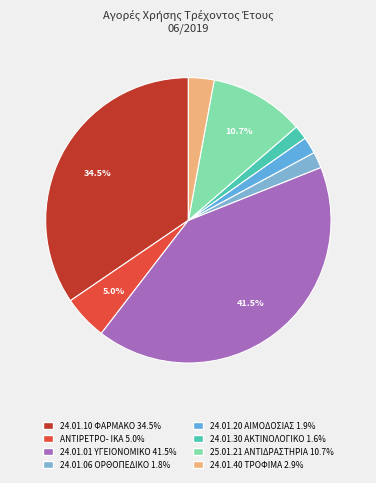

Rank the categories by value from lowest to highest.

24.01.30 ΑΚΤΙΝΟΛΟΓΙΚΟ ΥΛΙΚΟ, 24.01.06 ΟΡΘΟΠΕΔΙΚΟ ΥΛΙΚΟ, 24.01.20 ΥΛΙΚΑ ΑΙΜΟΔΟΣΙΑΣ, 24.01.40 ΤΡΟΦΙΜΑ - ΠΟΤΑ, ΑΝΤΙΡΕΤΡΟΪΚΑ ΦΑΡΜΑΚΑ, 25.01.21 ΑΝΤΙΔΡΑΣΤΗΡΙΑ, 24.01.10 ΦΑΡΜΑΚΟ, 24.01.01 ΥΓΕΙΟΝΟΜΙΚΟ ΥΛΙΚΟ